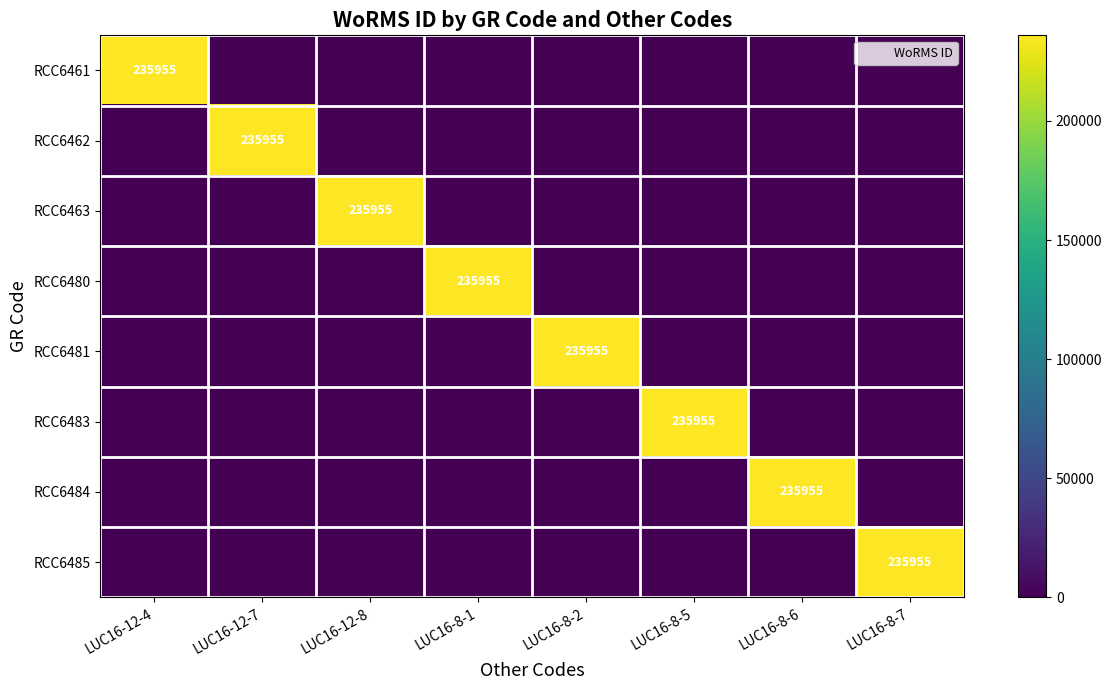

The RCC6480 series shows 0 at LUC16-8-2. True or false?

True